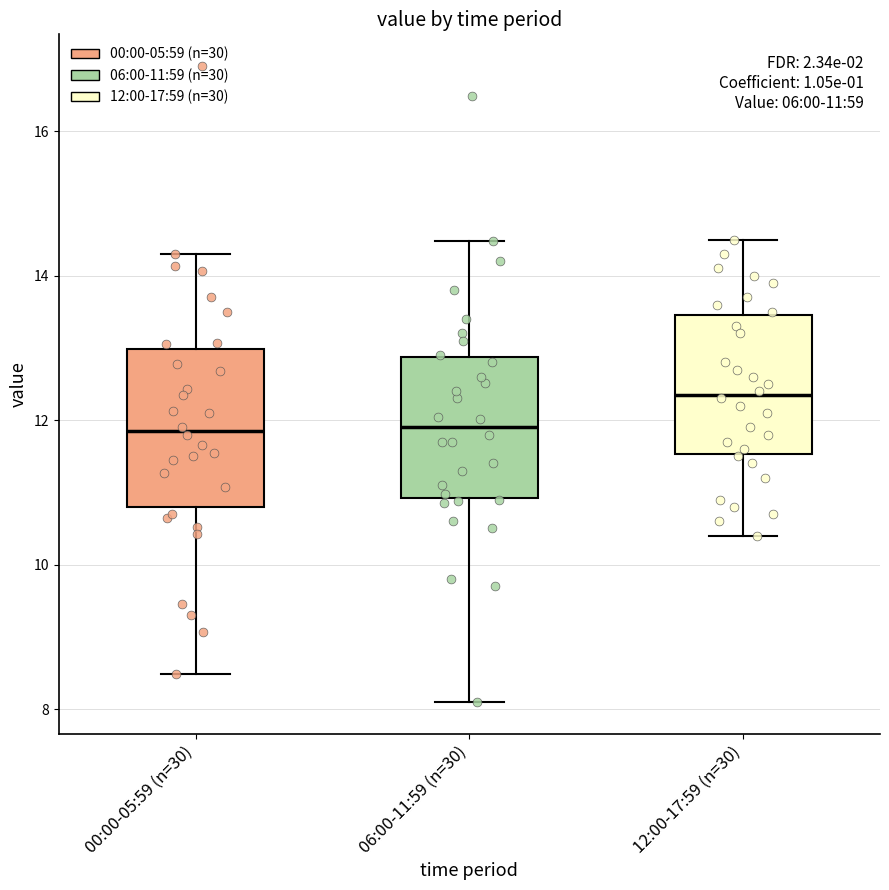

Which box is the tallest, from its lower edge to its upper edge?

00:00-05:59 (n=30)